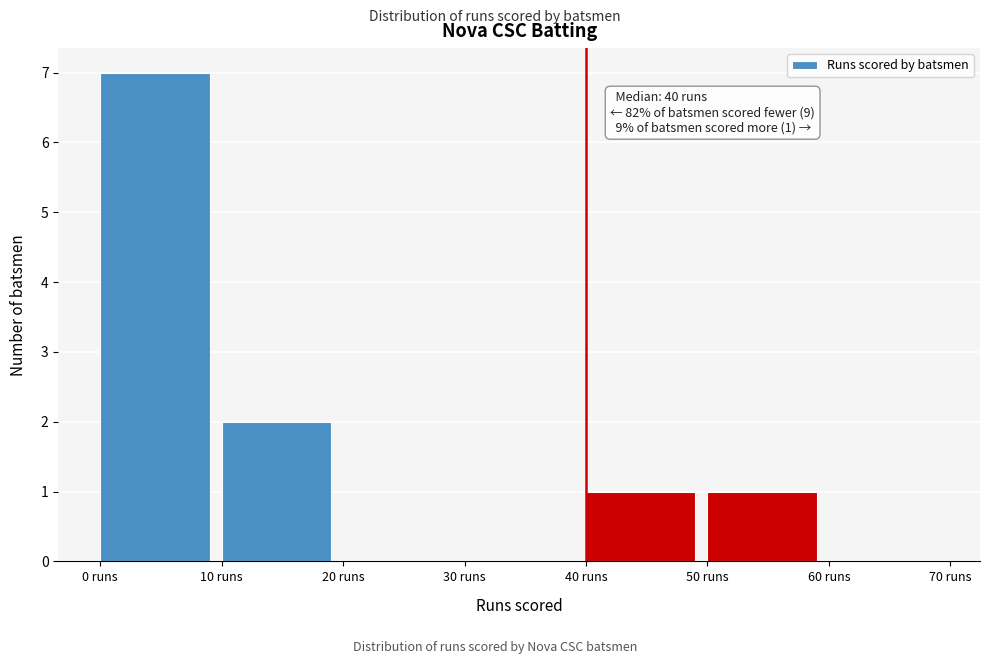

Over which range of the x-axis is the bar tallest?

0 to 10